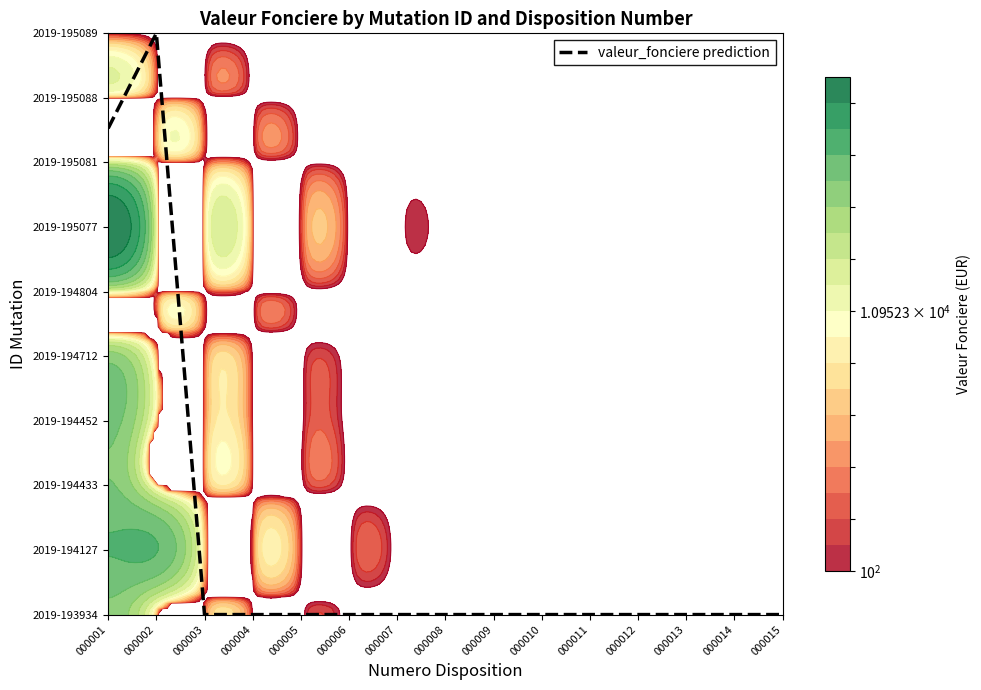

Reading left to right, transcribe all the data shown in this chart.

7.5	9.0	0.0	0.0	0.0	0.0	0.0	0.0	0.0	0.0	0.0	0.0	0.0	0.0	0.0